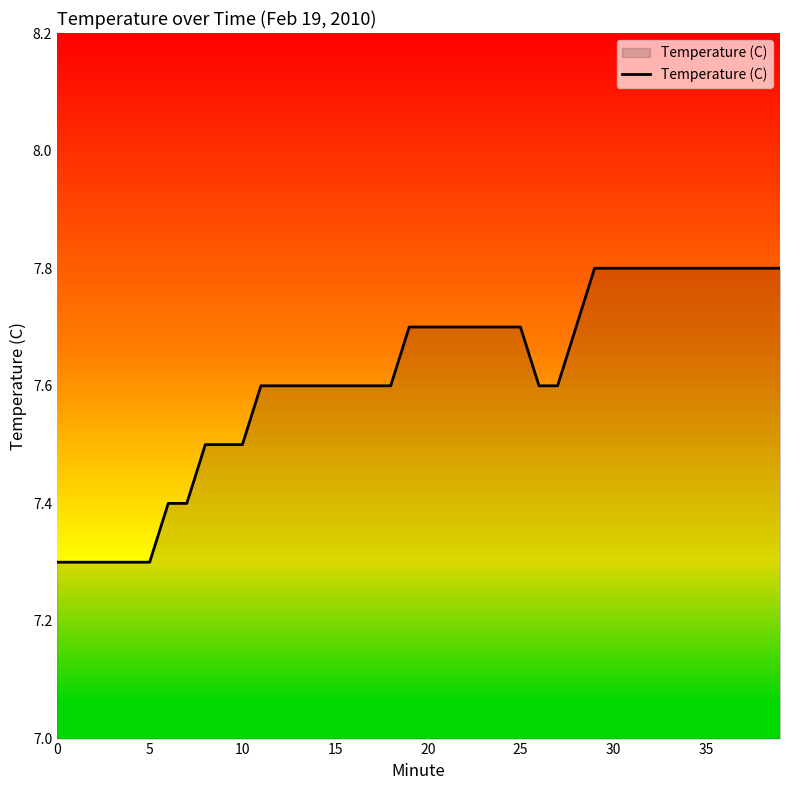

What is the difference between the maximum and minimum values?

0.5